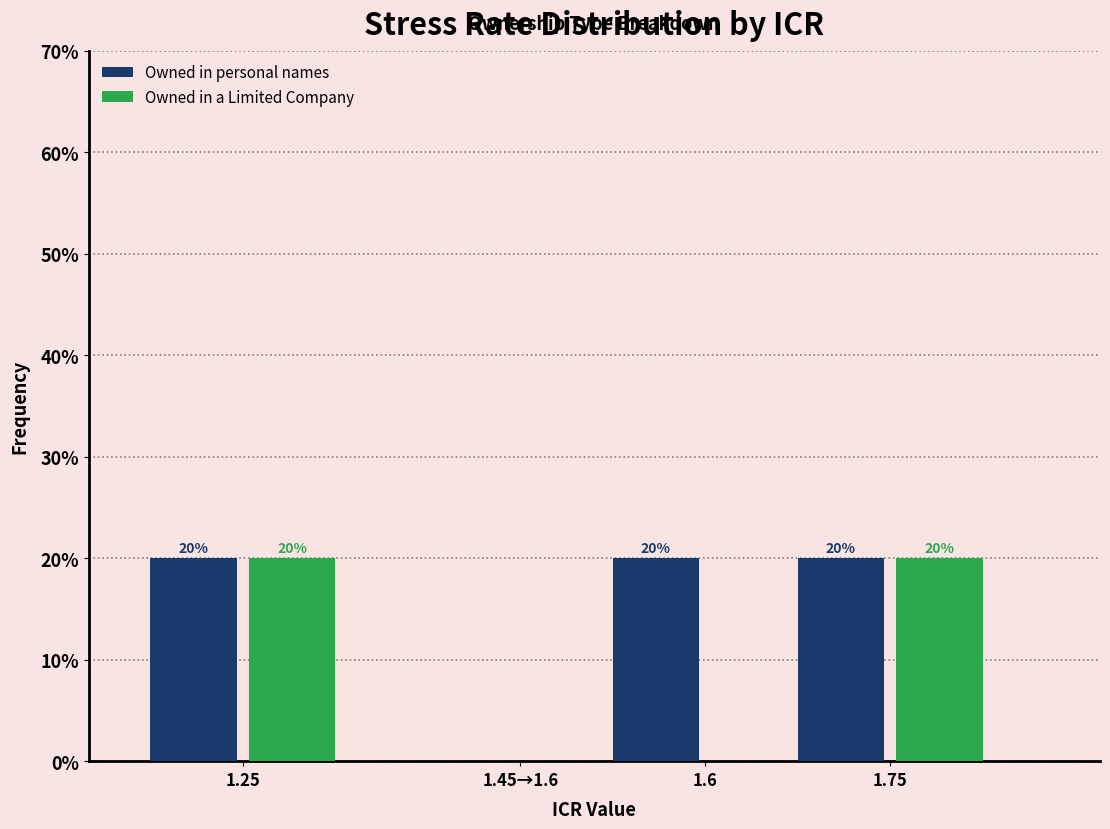

Reading right to left, extract all data points from this chart.

Owned in personal names: 1.75=20	1.6=20	1.45→1.6=0	1.25=20
Owned in a Limited Company: 1.75=20	1.6=0	1.45→1.6=0	1.25=20